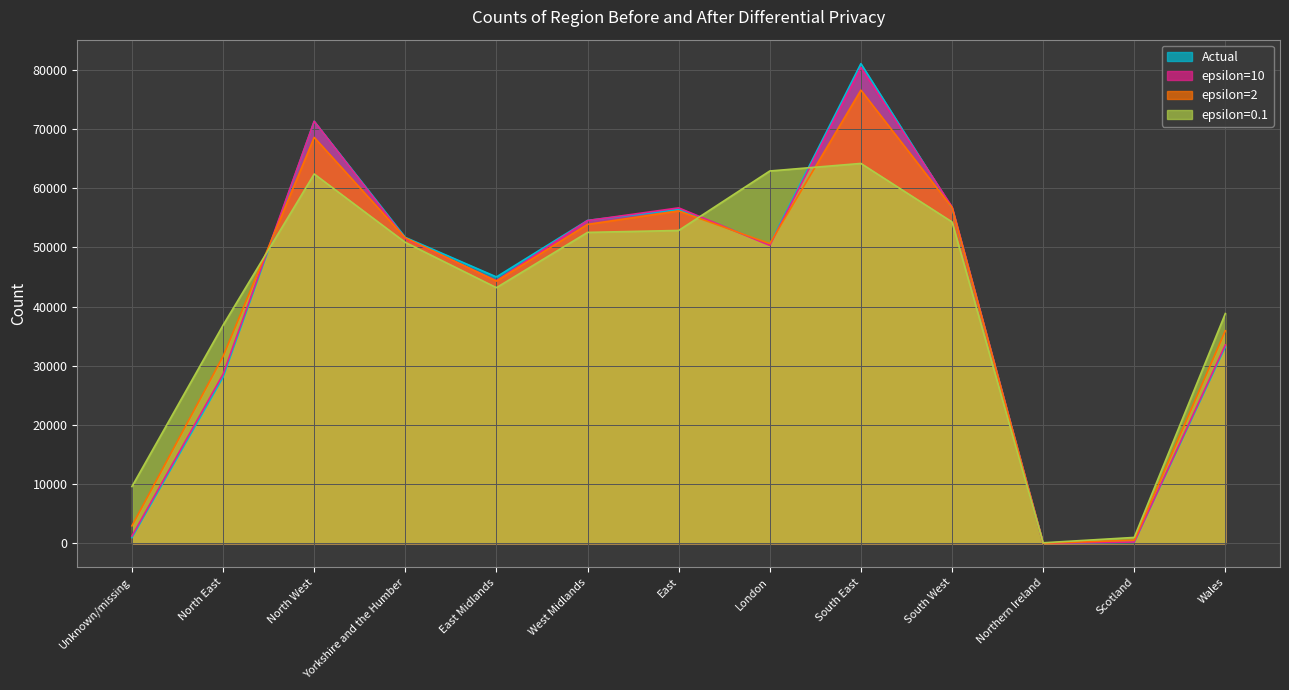

How many intersections are there between Actual and epsilon=0.1?

4